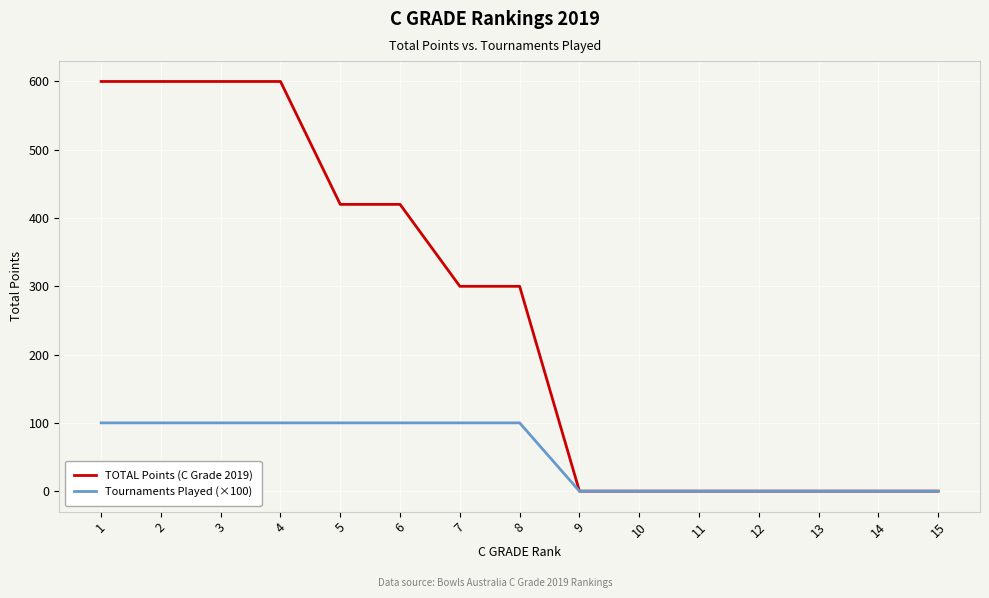

Reading left to right, extract all data points from this chart.

TOTAL Points (C Grade 2019): 1=600	2=600	3=600	4=600	5=420	6=420	7=300	8=300	9=0	10=0	11=0	12=0	13=0	14=0	15=0
Tournaments Played (×100): 1=100	2=100	3=100	4=100	5=100	6=100	7=100	8=100	9=0	10=0	11=0	12=0	13=0	14=0	15=0